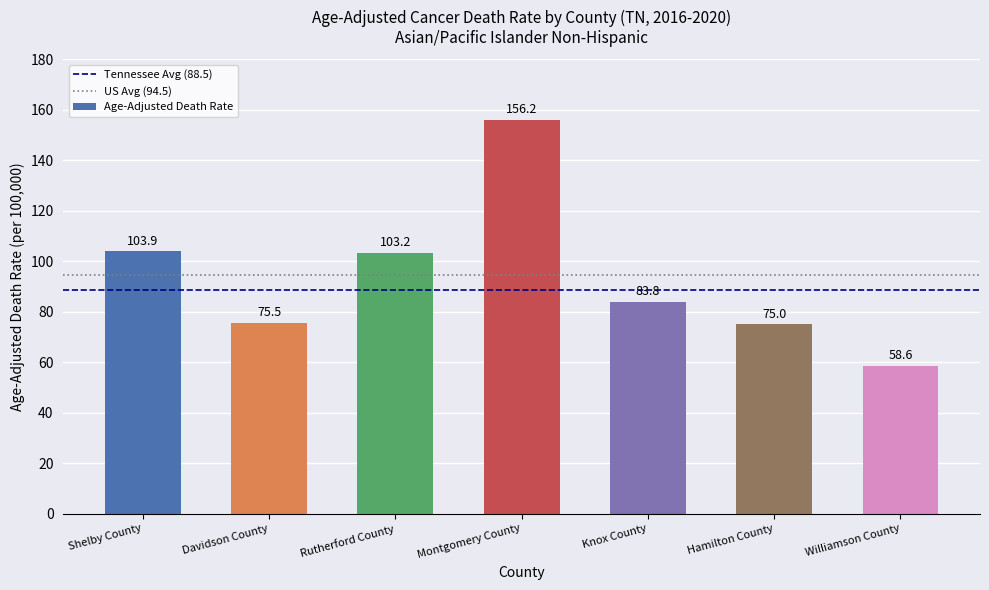

Where does the data first go above 83?

Shelby County